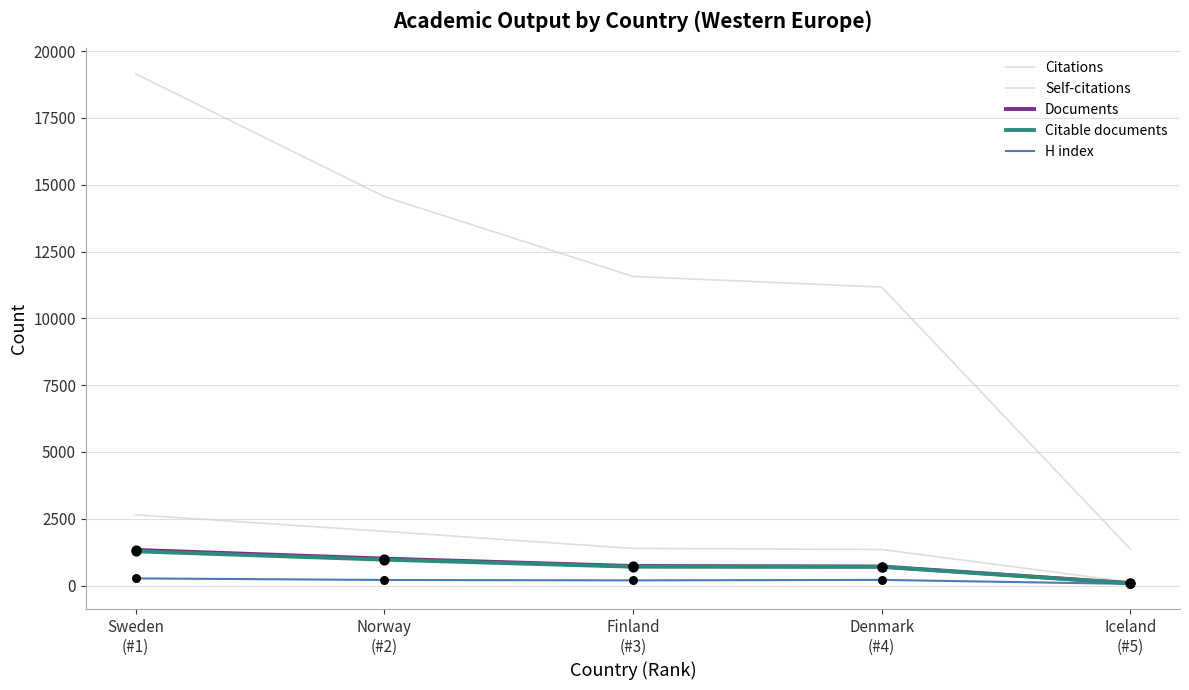

At how many categories does at least one series exceed 8911?

4